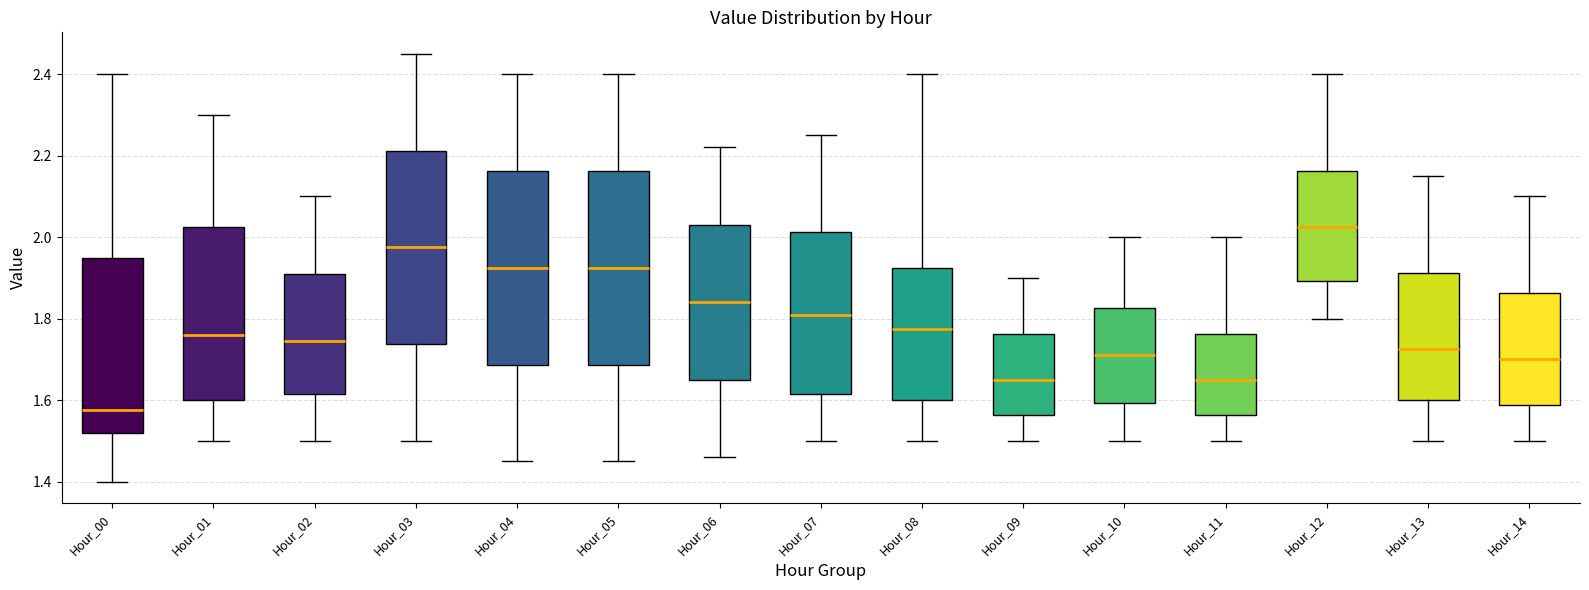

Reading left to right, transcribe this box plot: for each box, give where its median line is, the range the box spans, and where its two whiskers end, as read against the y-axis. The values are not printed on the chart, so give them approximately, as read against the axis.

Hour_00: median 1.58, box 1.52 to 1.96, whiskers 1.40 to 2.40
Hour_01: median 1.76, box 1.60 to 2.02, whiskers 1.50 to 2.30
Hour_02: median 1.74, box 1.62 to 1.92, whiskers 1.50 to 2.10
Hour_03: median 1.98, box 1.74 to 2.22, whiskers 1.50 to 2.46
Hour_04: median 1.92, box 1.68 to 2.16, whiskers 1.46 to 2.40
Hour_05: median 1.92, box 1.68 to 2.16, whiskers 1.46 to 2.40
Hour_06: median 1.84, box 1.66 to 2.04, whiskers 1.46 to 2.22
Hour_07: median 1.82, box 1.62 to 2.02, whiskers 1.50 to 2.26
Hour_08: median 1.78, box 1.60 to 1.92, whiskers 1.50 to 2.40
Hour_09: median 1.66, box 1.56 to 1.76, whiskers 1.50 to 1.90
Hour_10: median 1.72, box 1.60 to 1.82, whiskers 1.50 to 2.00
Hour_11: median 1.66, box 1.56 to 1.76, whiskers 1.50 to 2.00
Hour_12: median 2.02, box 1.90 to 2.16, whiskers 1.80 to 2.40
Hour_13: median 1.72, box 1.60 to 1.92, whiskers 1.50 to 2.16
Hour_14: median 1.70, box 1.58 to 1.86, whiskers 1.50 to 2.10